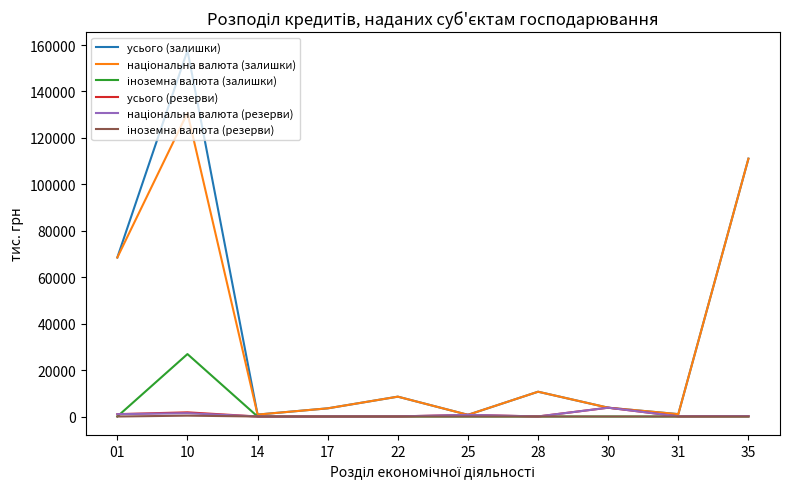

Which series has the widest spread of values?

усього (залишки)